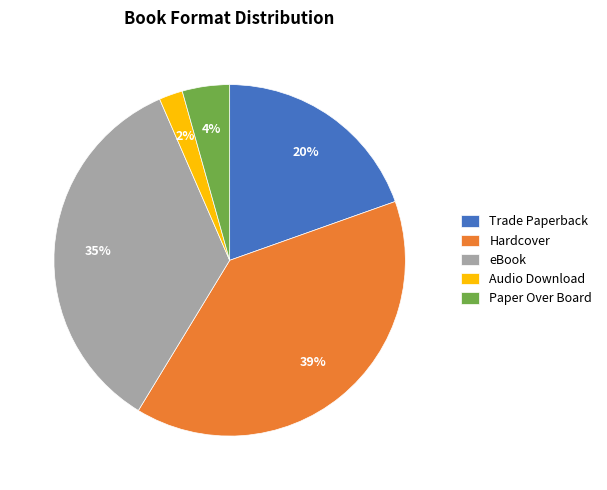

Which slice is the smallest?

Audio Download